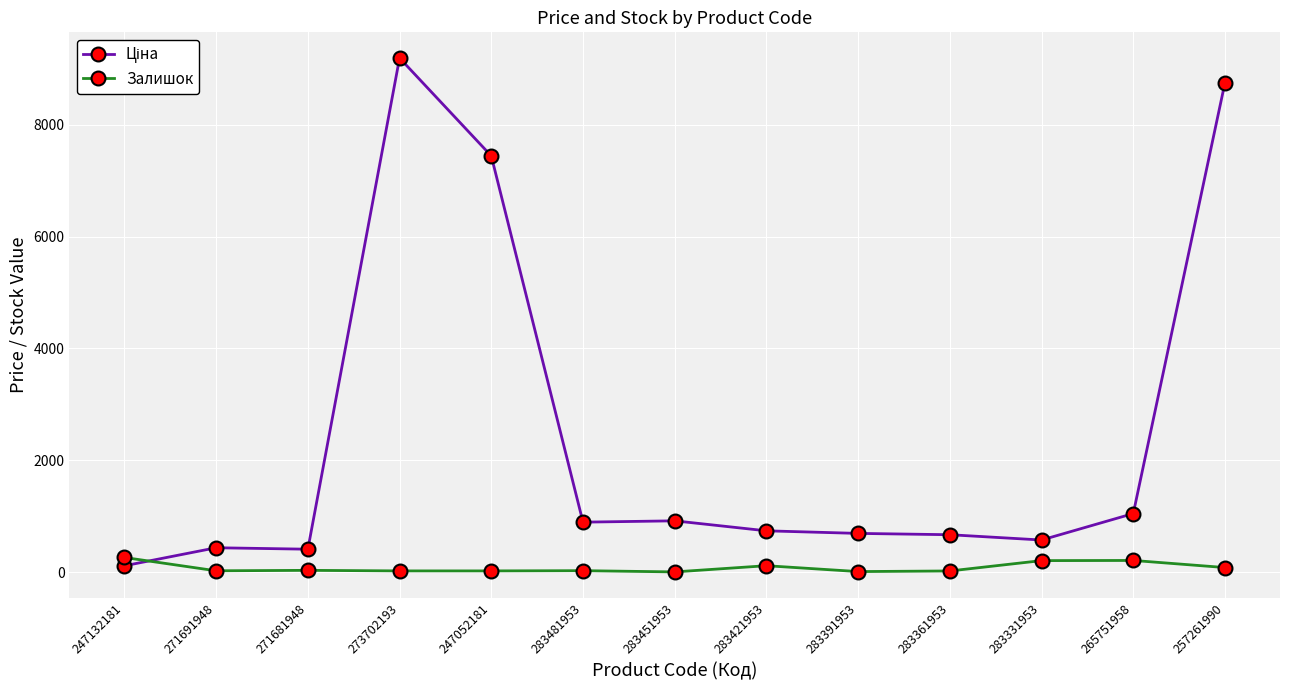

What is the label of the 13th point from the left?

257261990